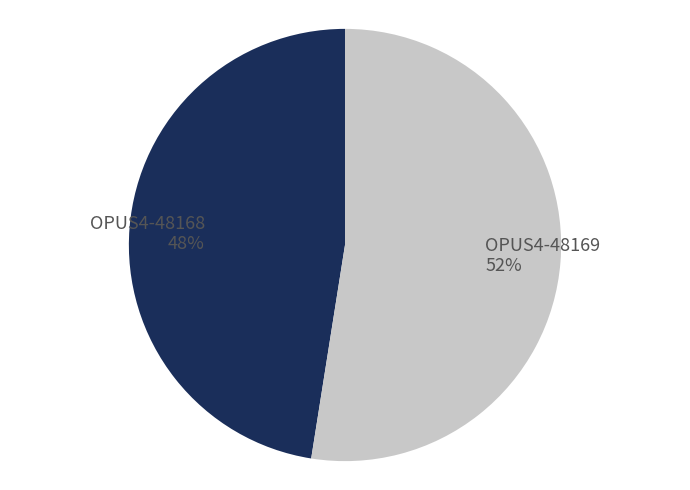

Is it true that OPUS4-48168 is 41% of the pie?

False